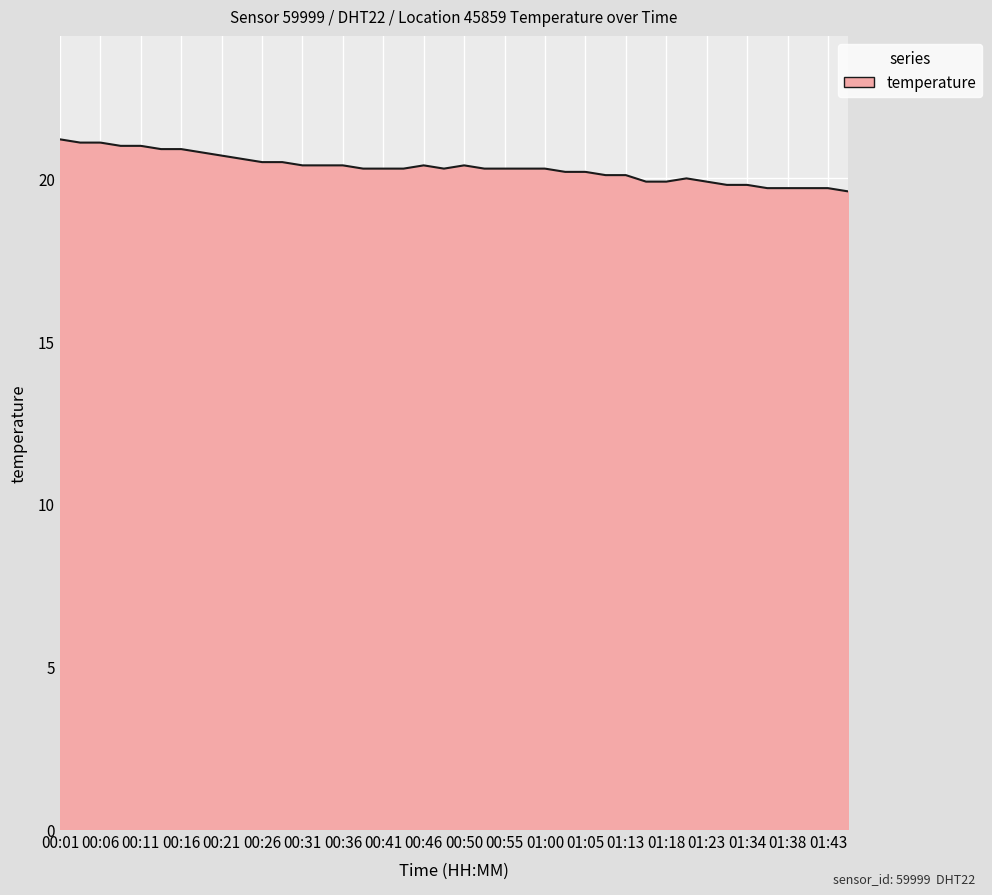

What is the minimum value shown in the chart?

19.6